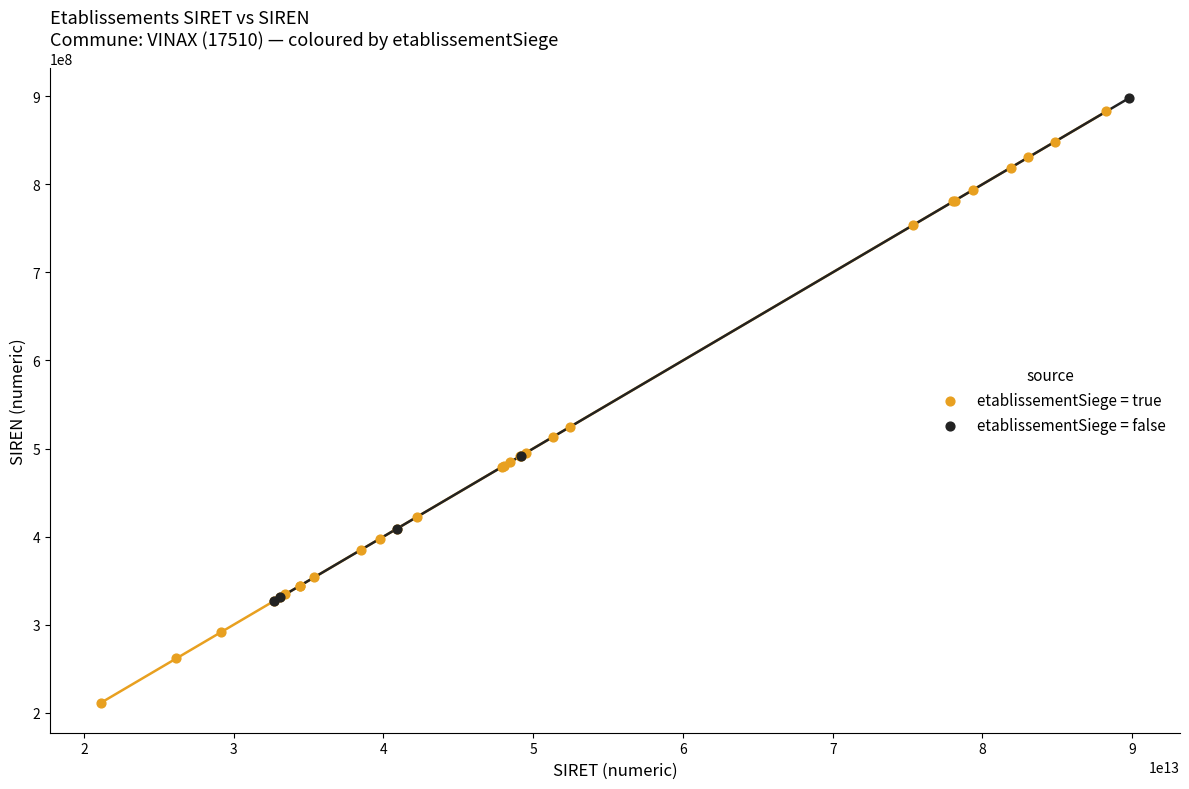

What are all the series names shown in the legend?

etablissementSiege = true, etablissementSiege = false